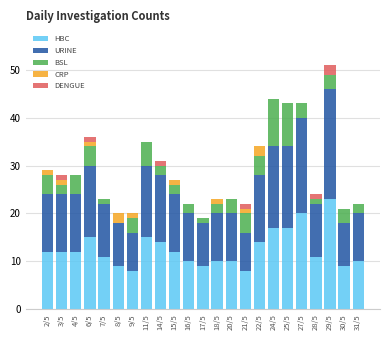

Is it true that HBC equals 13 at 17/5?

False